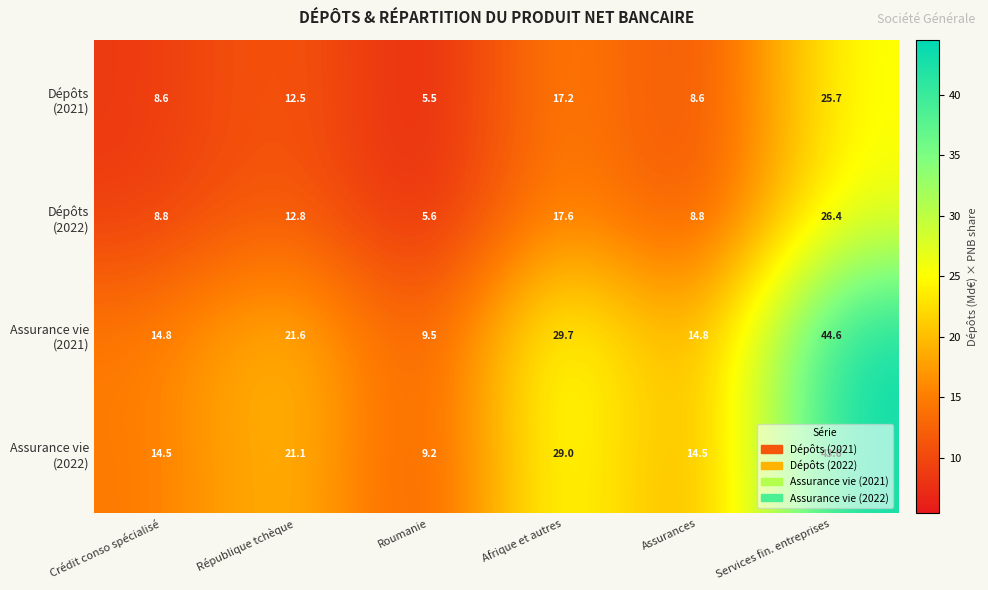

At which category is the sum across all series the highest?

Services fin. entreprises